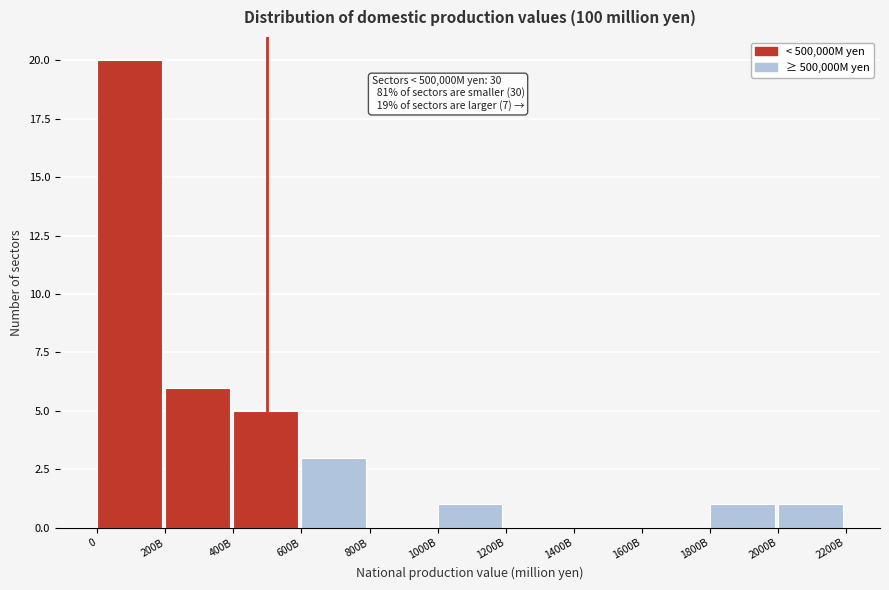

Reading left to right, transcribe all the data shown in this chart.

0=20	200B=6	400B=5	600B=3	800B=0	1000B=1	1200B=0	1400B=0	1600B=0	1800B=1	2000B=1